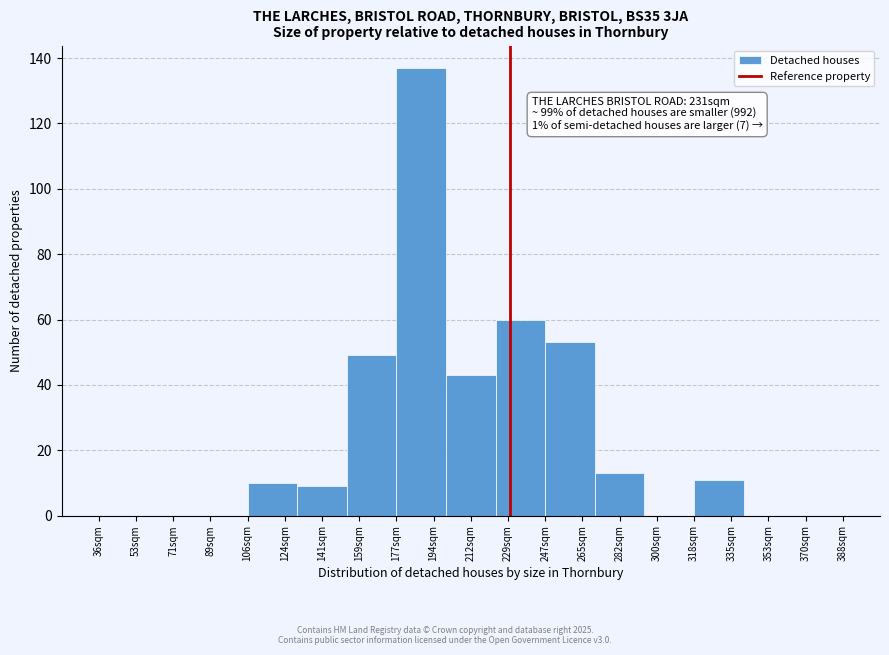

Which range on the x-axis has the tallest bar?

176 to 200